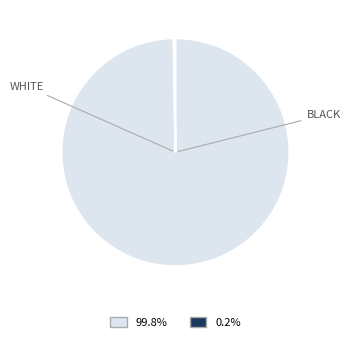

Does any single category account for the majority?

Yes